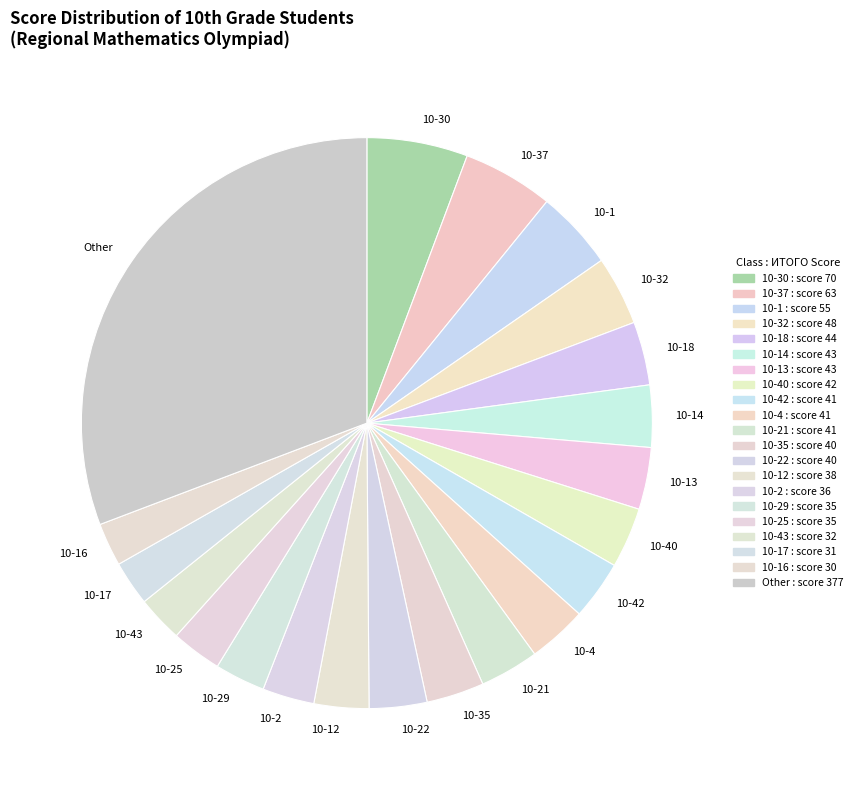

Which slice is the largest?

Other